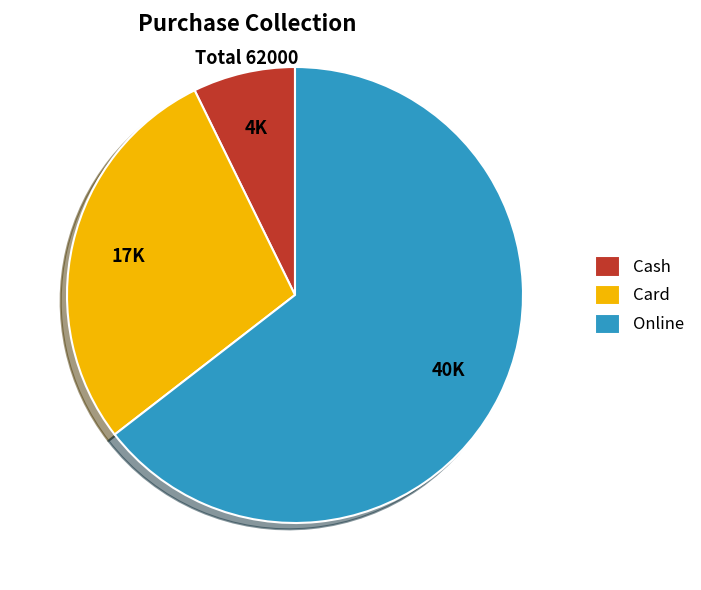

The Card slice represents 43% of the pie. True or false?

False